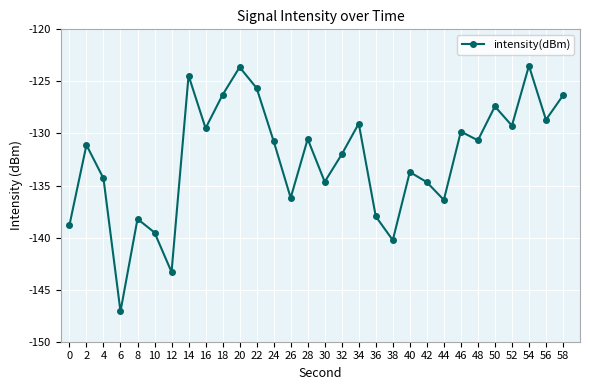

What is the change in value from 30 to 40?

+0.9